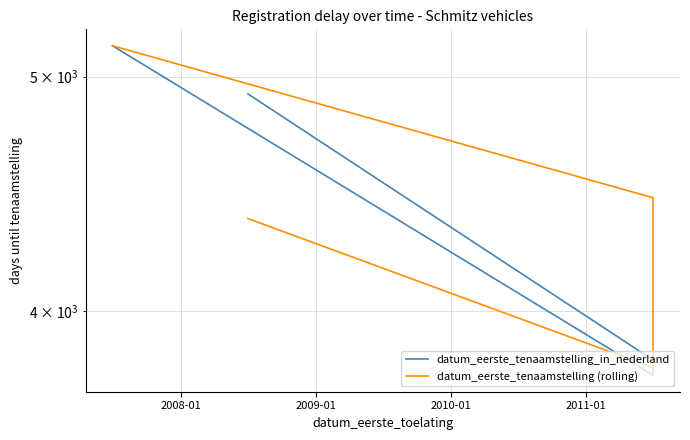

True or false: datum_eerste_tenaamstelling_in_nederland has more than 0 points higher than both neighbors.

False